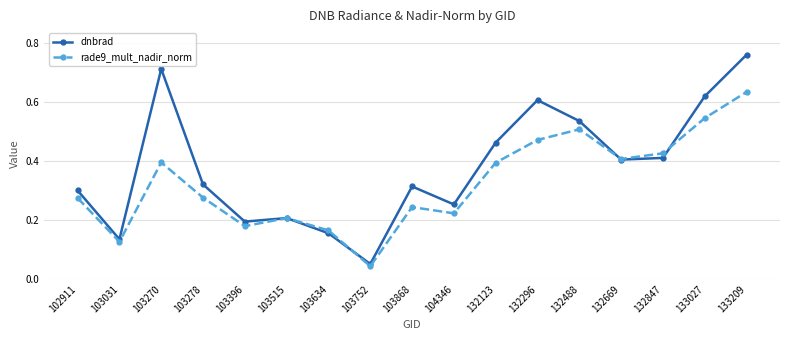

Which series has the largest range (max minus min)?

dnbrad